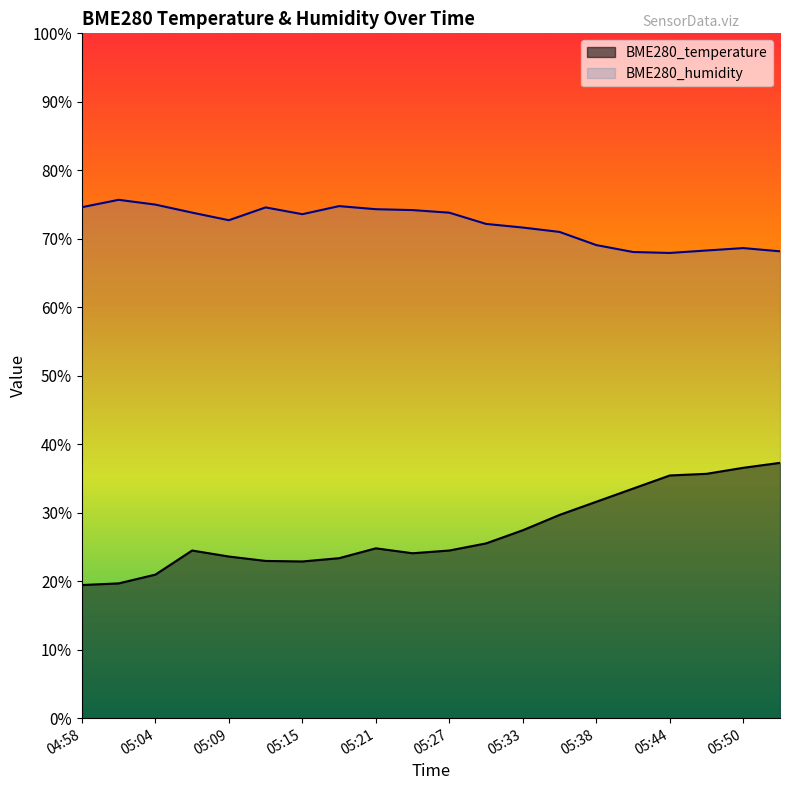

What is the total value across all series at 05:01?

95.4